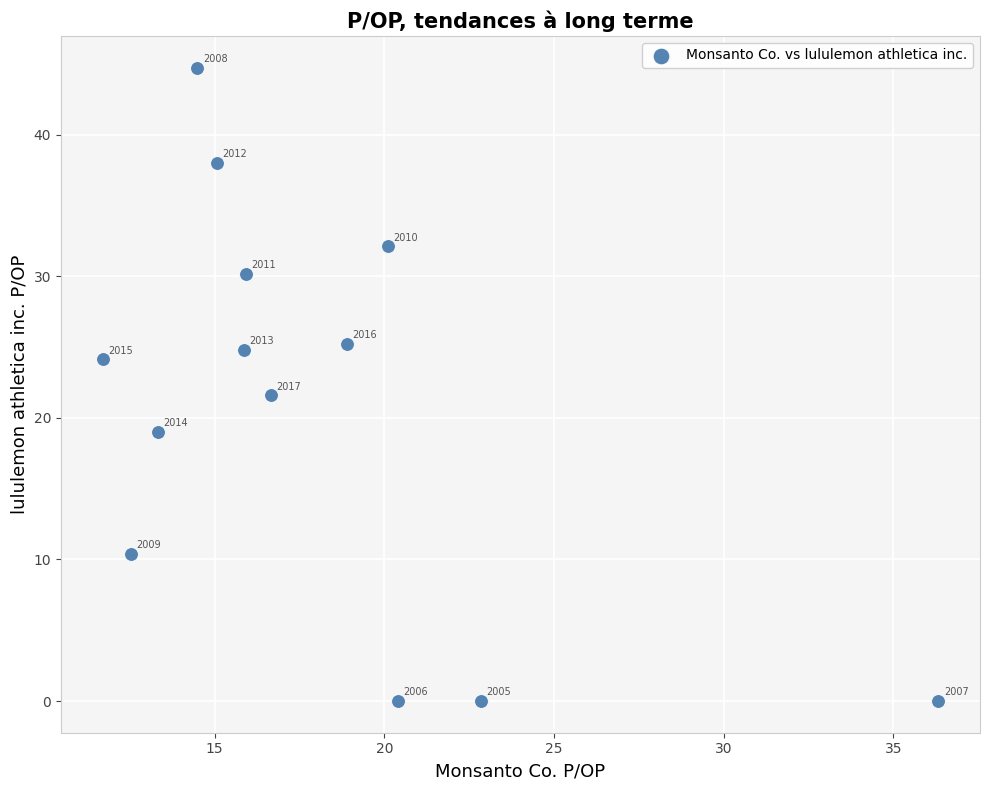

What Y value in the scatter plot is closest to 22?

21.6